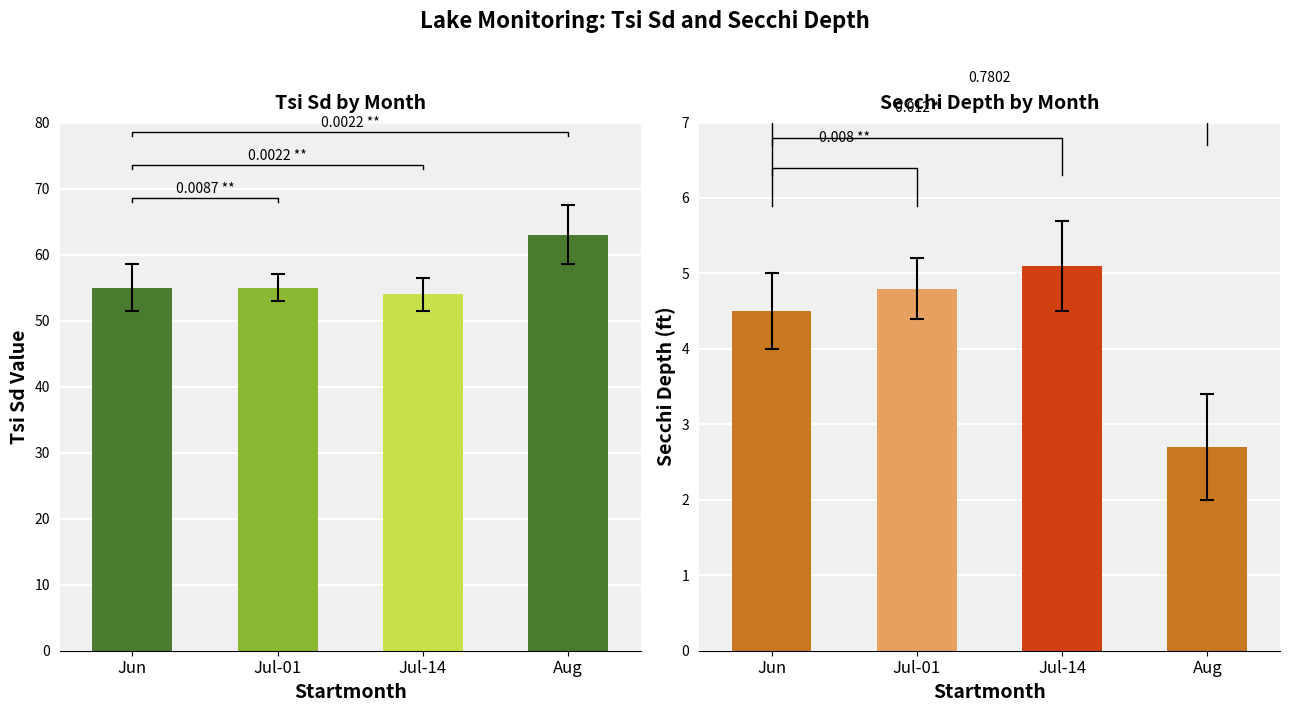

What is the difference between the maximum and minimum values in the Tsi_Sd series?

9.0